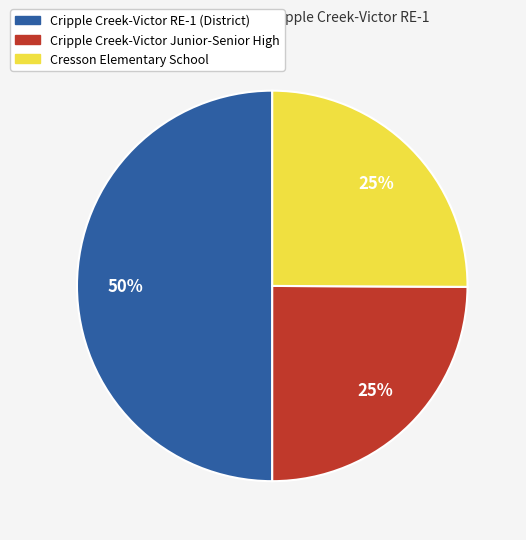

Is the sum of Cripple Creek-Victor RE-1 (District) and Cresson Elementary School greater than half?

Yes